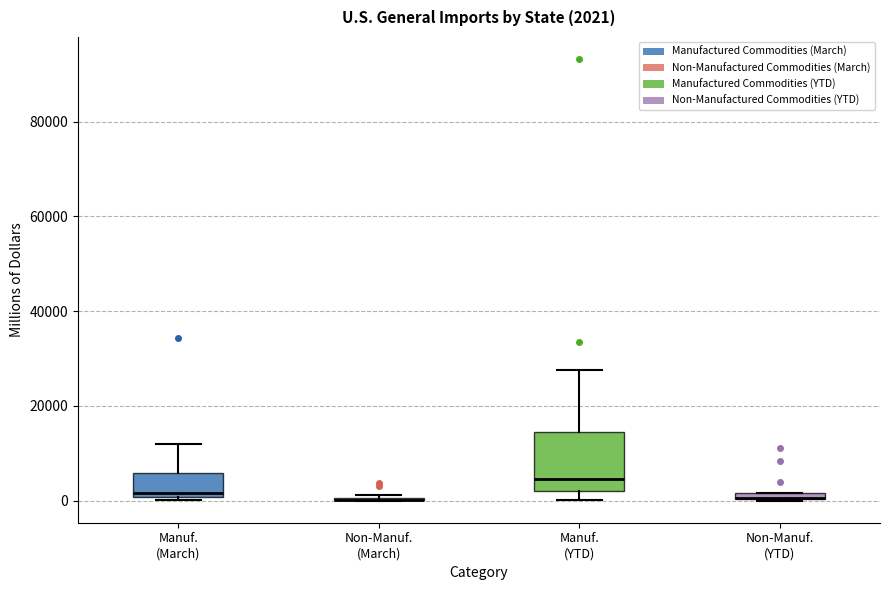

Comparing the boxes themselves (not the whiskers), which one is the tallest?

Manuf. (YTD)